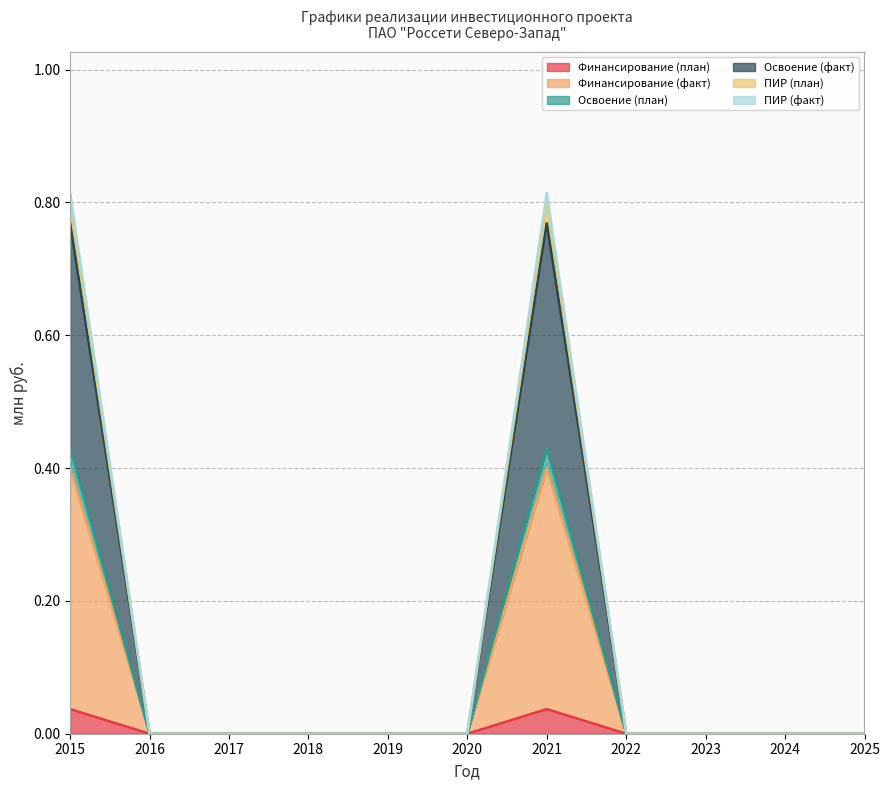

How many lines are shown in the chart?

6